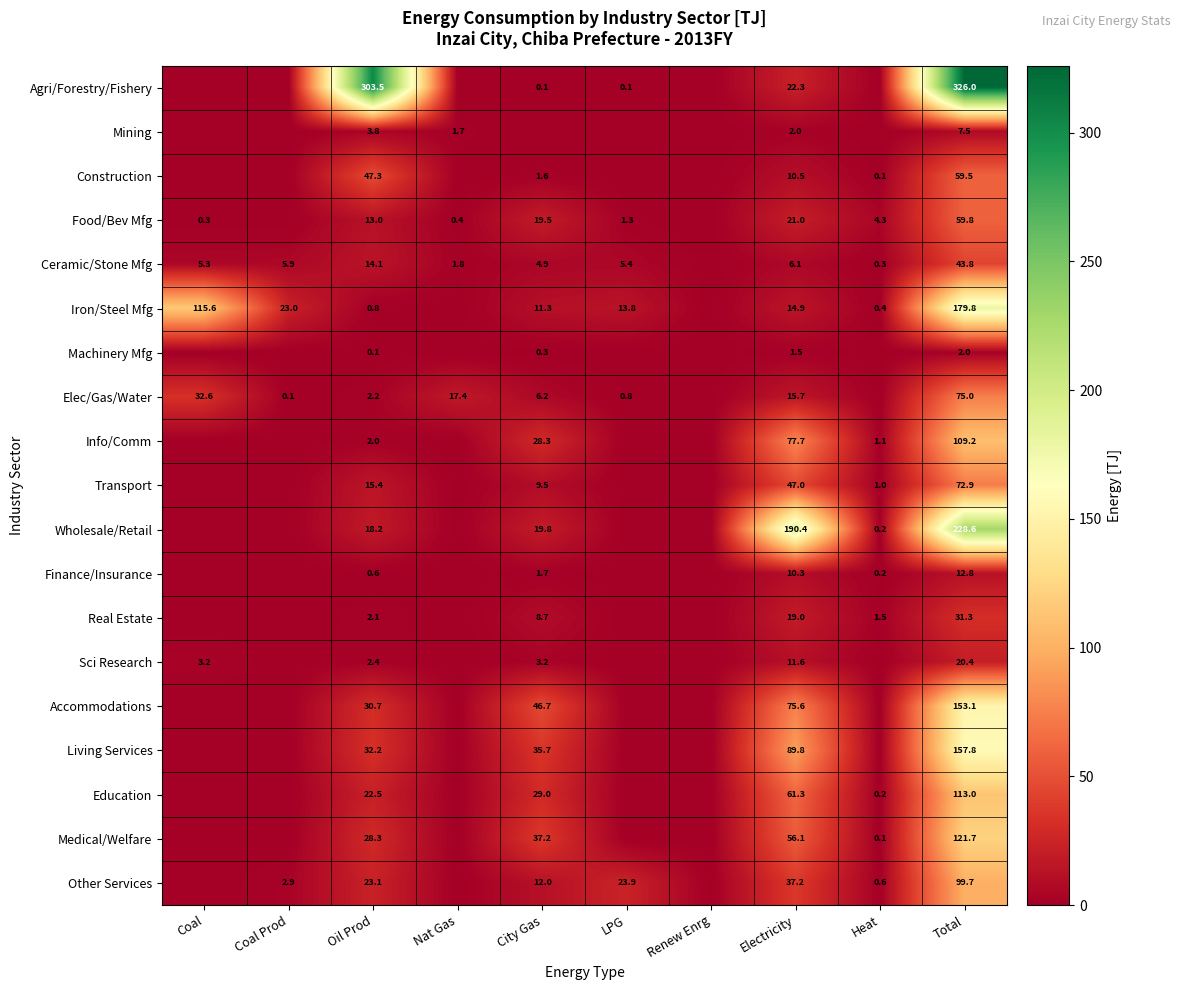

What is the difference between the highest and lowest values at Coal?

115.6